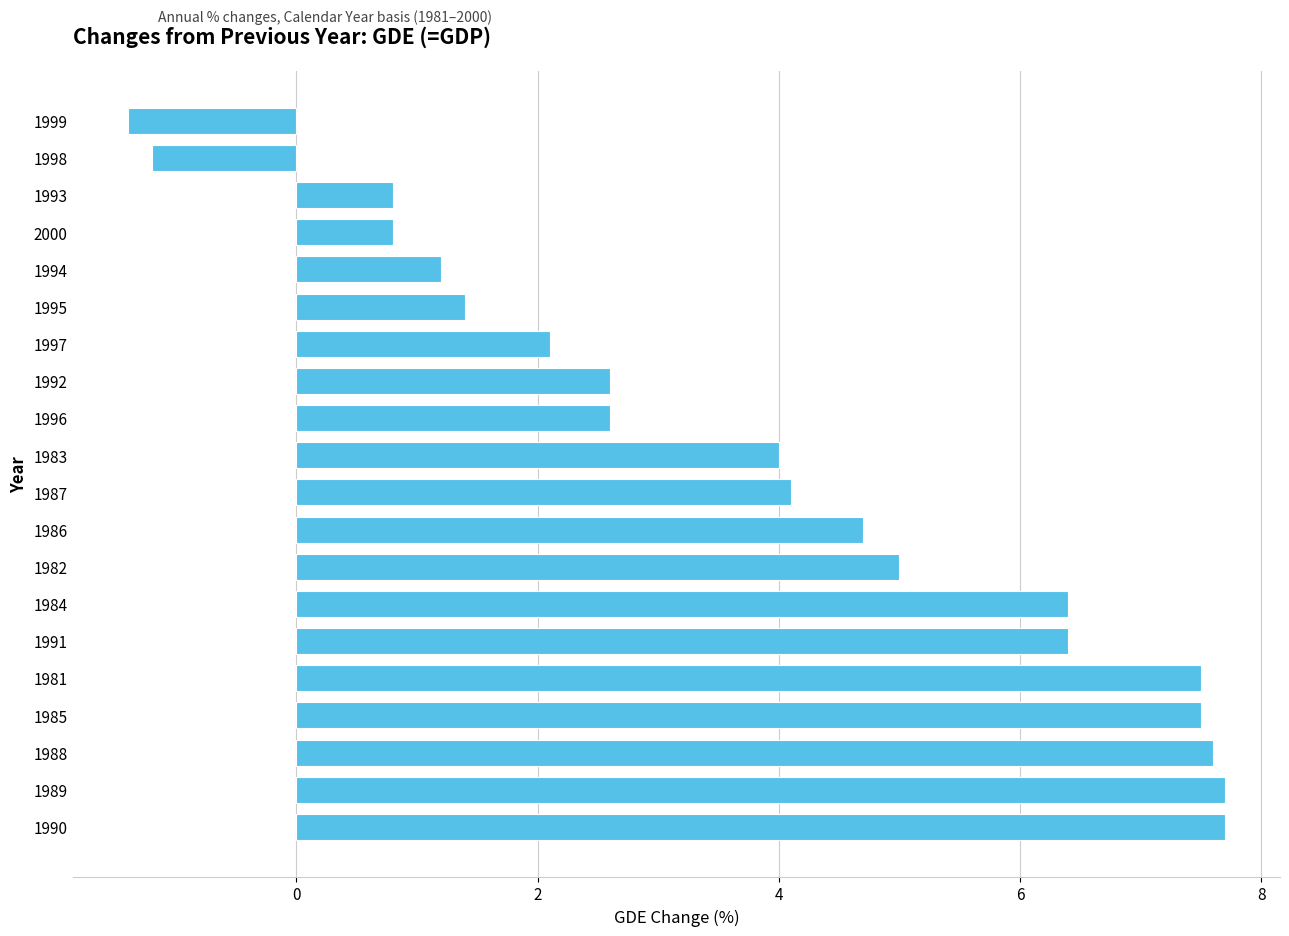

What is the maximum value shown in the chart?

7.7